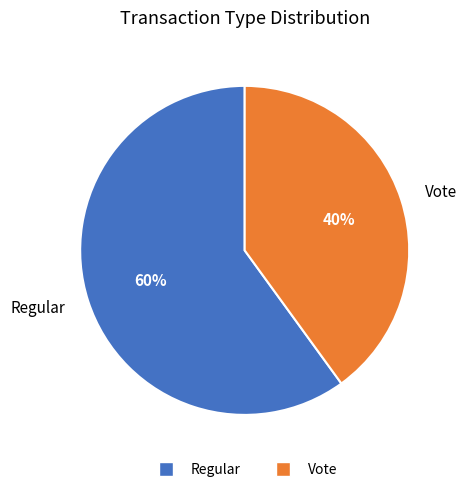

Rank the categories by value from highest to lowest.

Regular, Vote